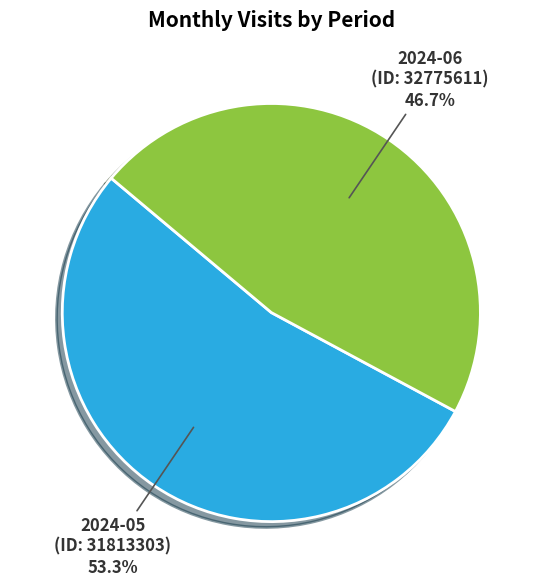

Rank the categories by value from highest to lowest.

2024-05 (ID: 31813303), 2024-06 (ID: 32775611)